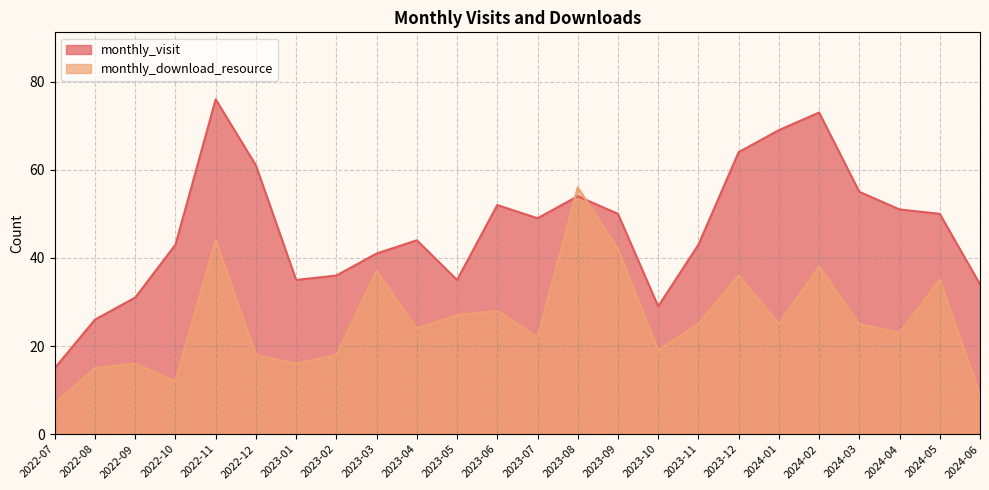

The monthly_visit series shows 29 at 2023-10. True or false?

True